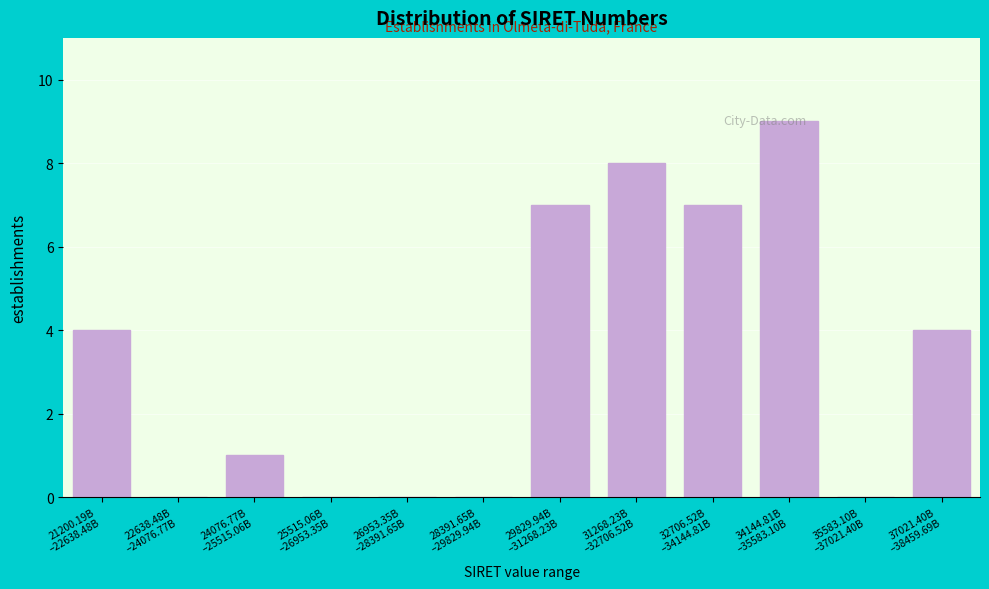

What is the greatest value displayed?

9